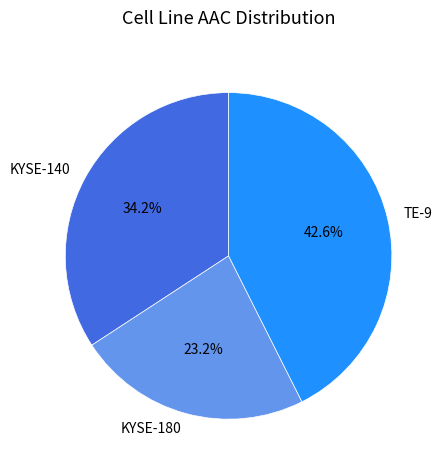

Rank the categories by value from lowest to highest.

KYSE-180, KYSE-140, TE-9